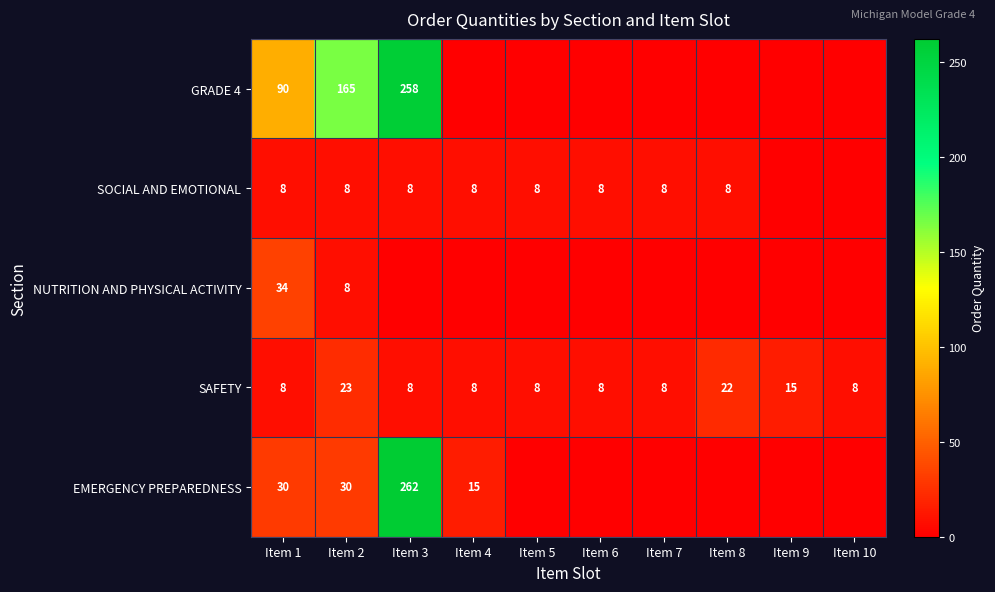

How many data points does each series have?

10